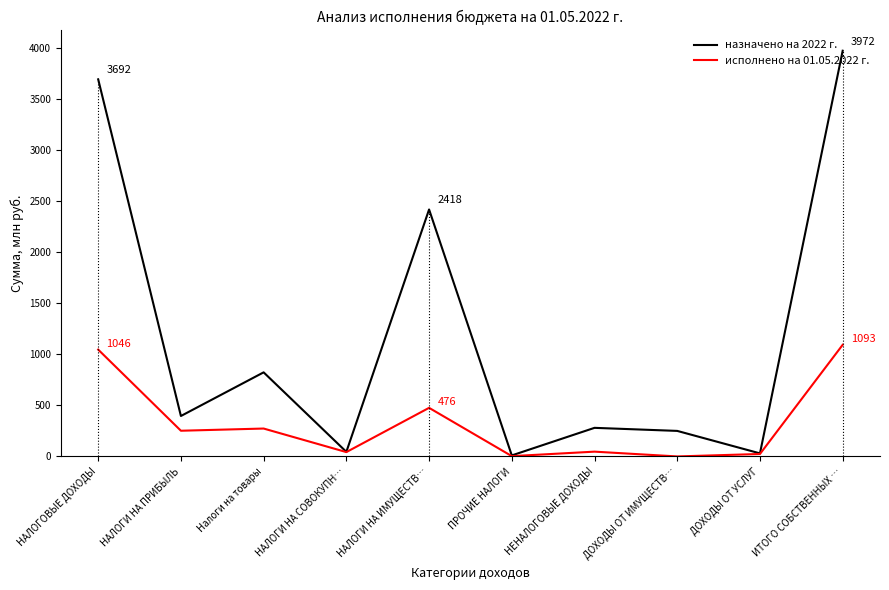

Where does the назначено на 2022 г. series first go above 396?

НАЛОГОВЫЕ ДОХОДЫ